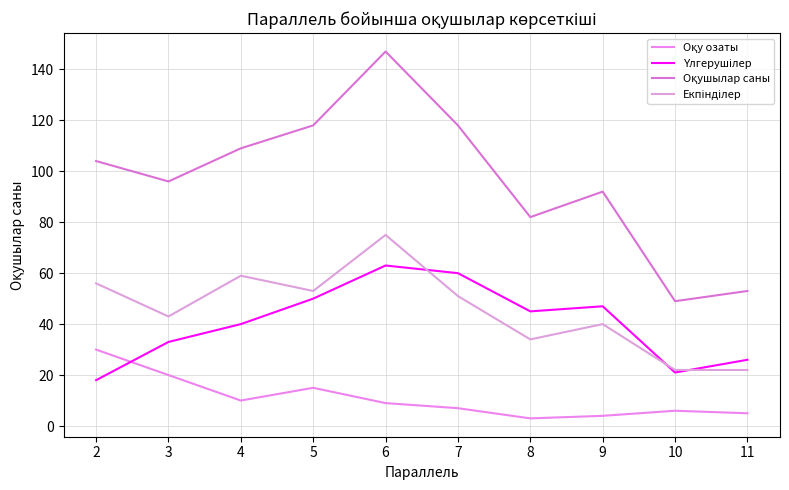

How many lines are shown in the chart?

4